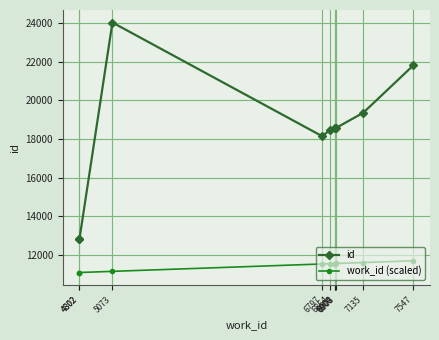

Reading right to left, extract all data points from this chart.

id: 21823.0	19361.0	18562.0	18553.0	18546.0	18474.0	18148.0	24050.0	12811.0	12789.0
work_id (scaled): 11677.1	11585.6	11535.1	11534.2	11533.3	11525.3	11510.4	11127.3	11067.1	11067.1